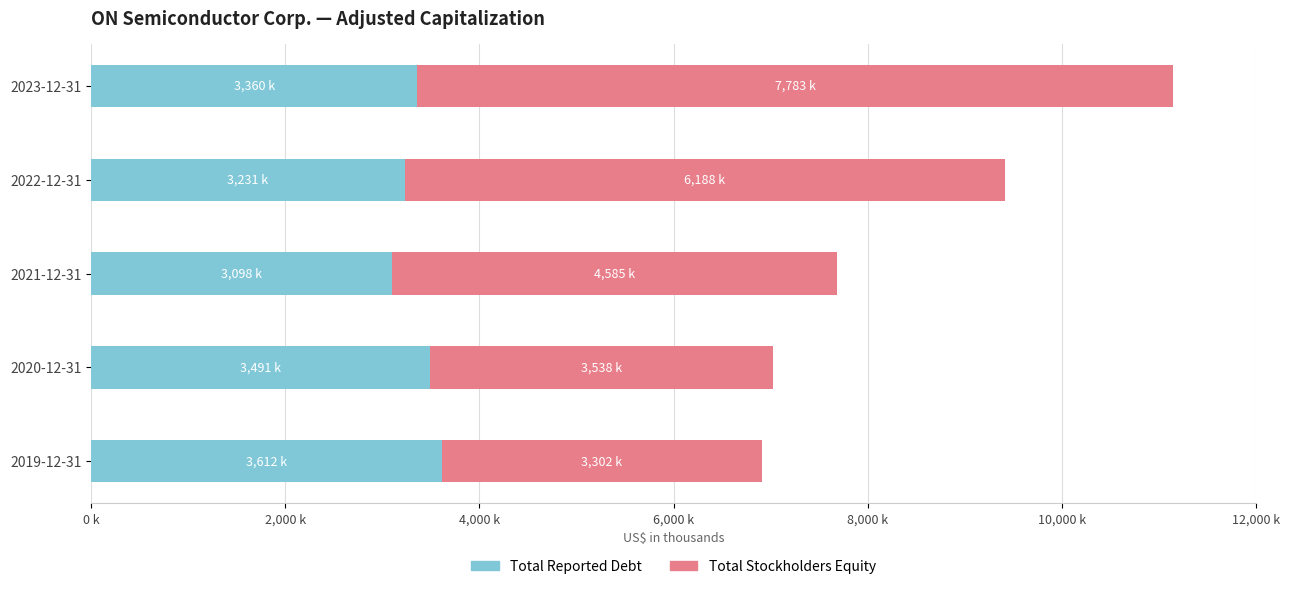

What position from the left is 2019-12-31?

5